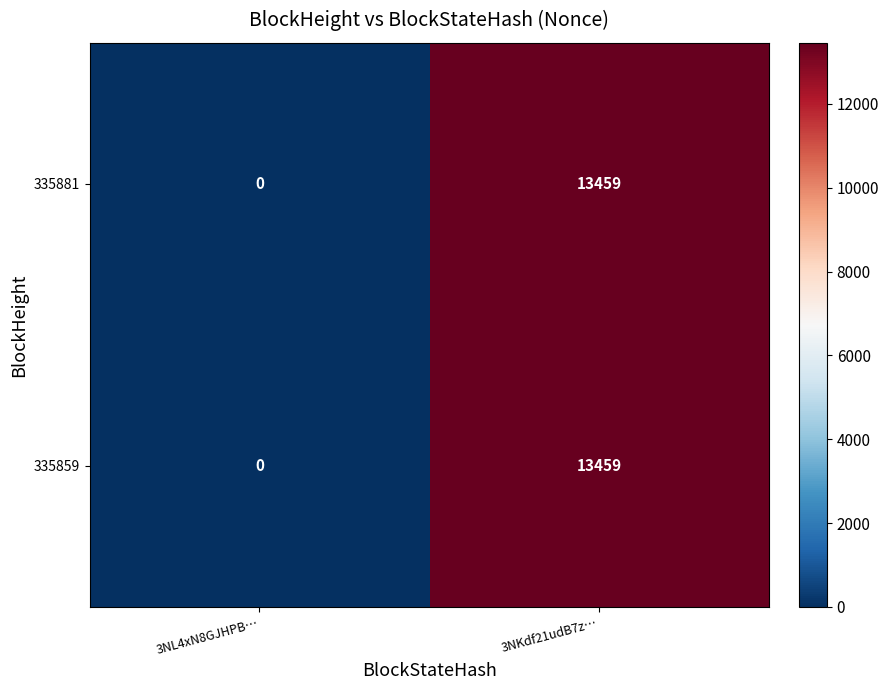

Where is 335881 nearest to the value 6729?

3NL4xN8GJHPB…